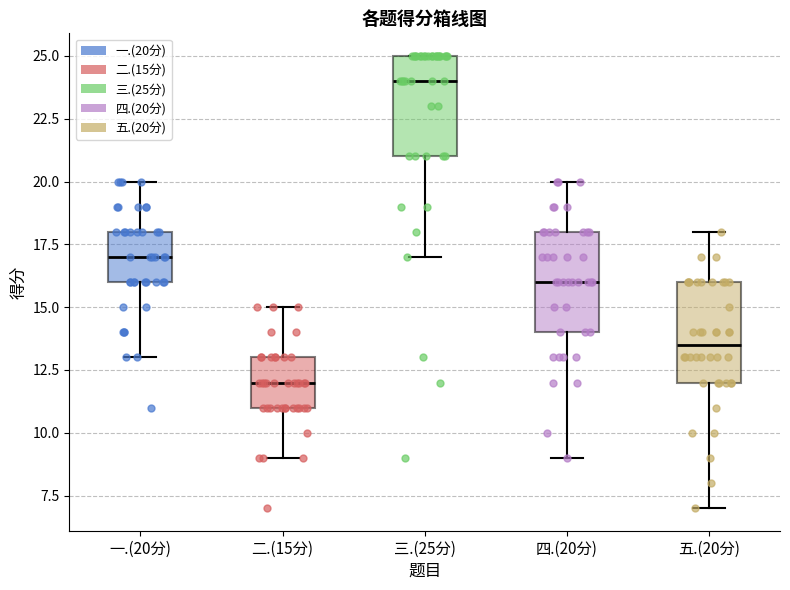

Reading left to right, transcribe this box plot: for each box, give where its median line is, the range the box spans, and where its two whiskers end, as read against the y-axis. The values are not printed on the chart, so give them approximately, as read against the axis.

一.(20分): median 17.0, box 16.0 to 18.0, whiskers 13.0 to 20.0
二.(15分): median 12.0, box 11.0 to 13.0, whiskers 9.0 to 15.0
三.(25分): median 24.0, box 21.0 to 25.0, whiskers 17.0 to 25.0
四.(20分): median 16.0, box 14.0 to 18.0, whiskers 9.0 to 20.0
五.(20分): median 13.5, box 12.0 to 16.0, whiskers 7.0 to 18.0